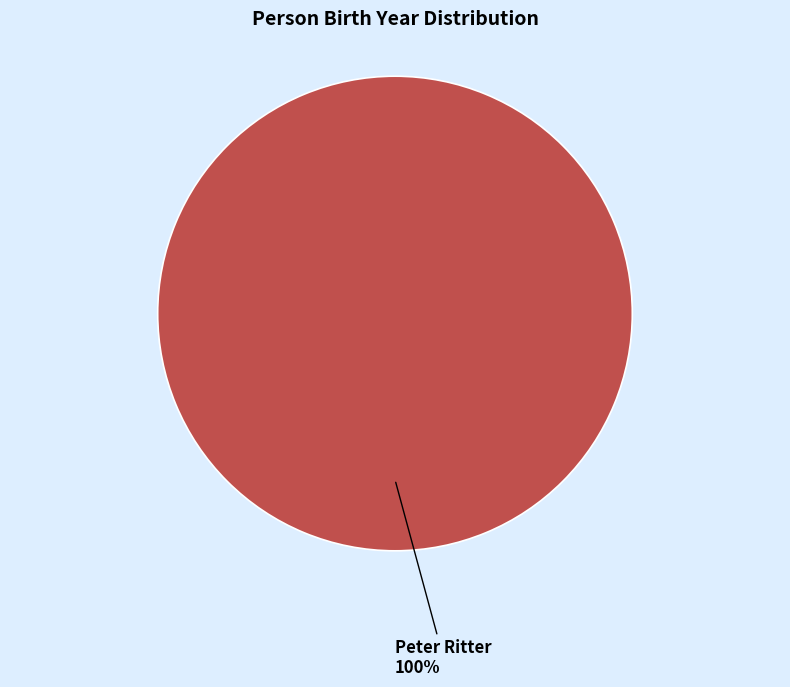

True or false: Peter Ritter accounts for 100% of the total.

True